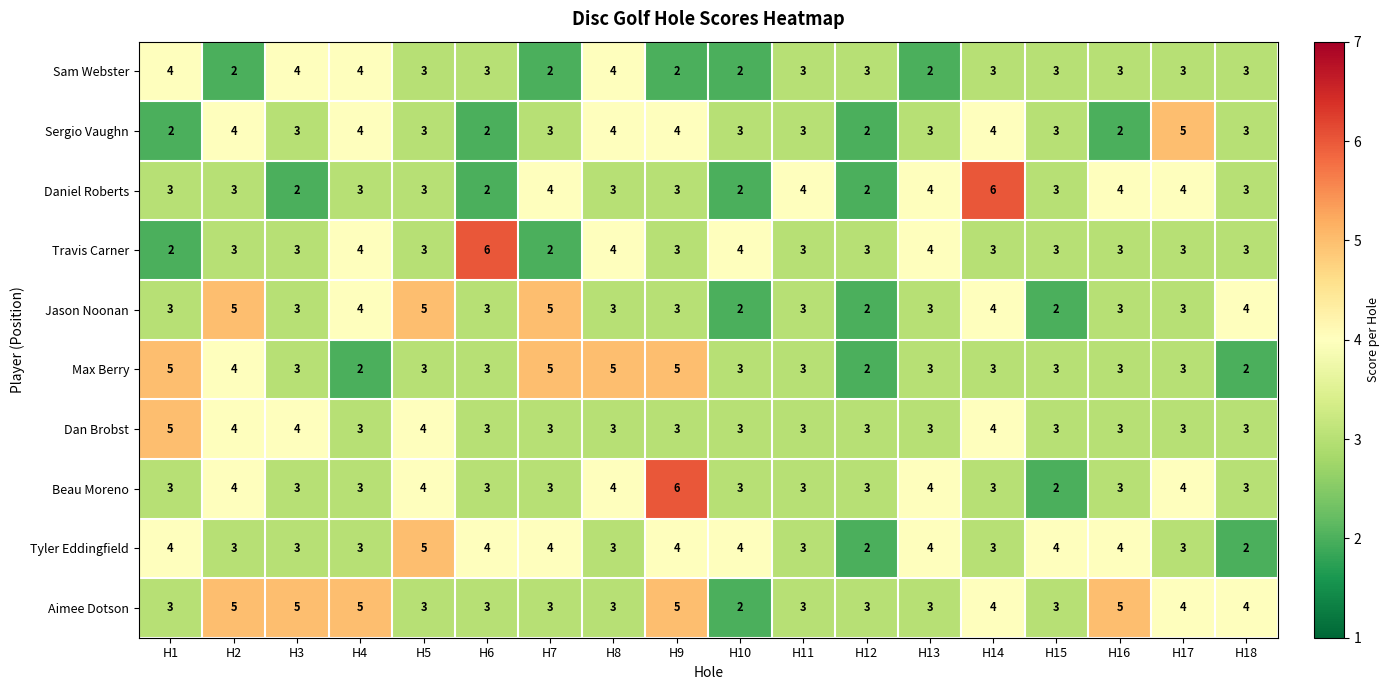

What is the greatest value displayed?

6